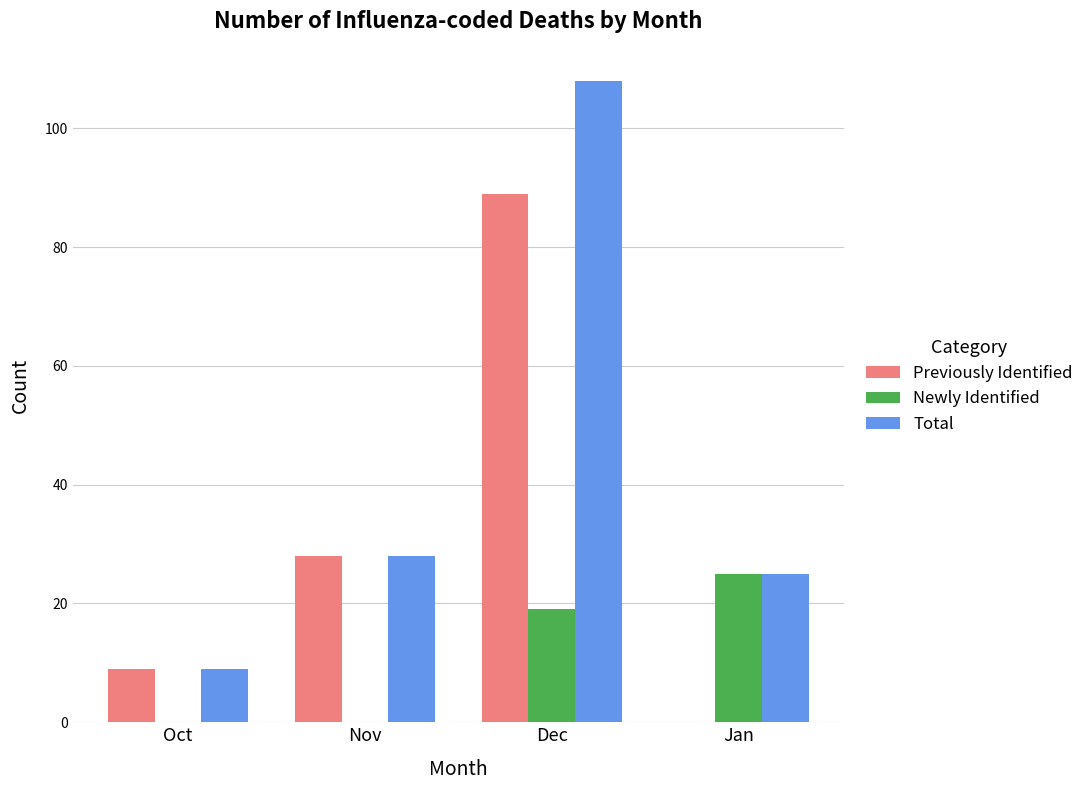

Between Nov and Dec, which series saw the biggest shift?

Total